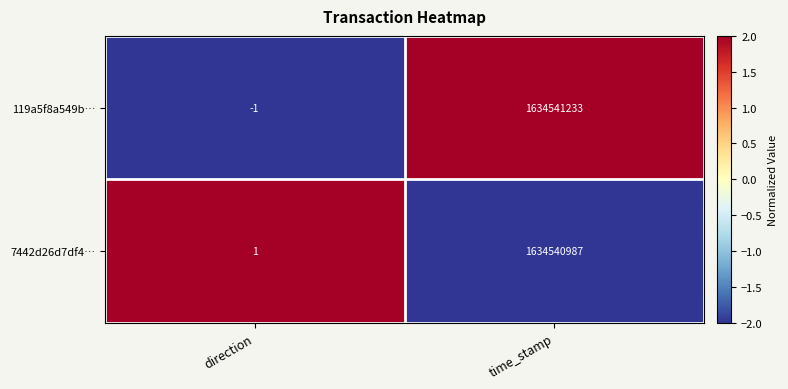

At which label is 119a5f8a549b… closest to 817270616?

direction